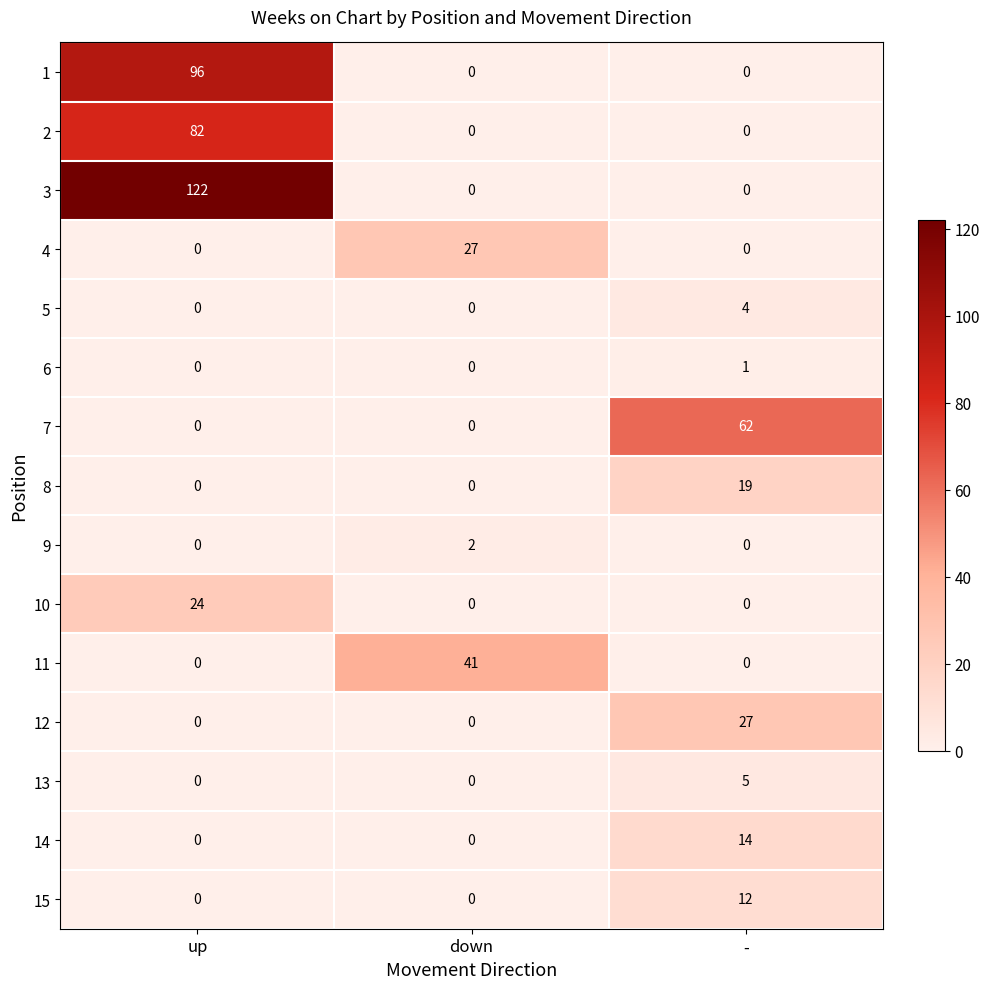

The value of 11 at down is 13. True or false?

False